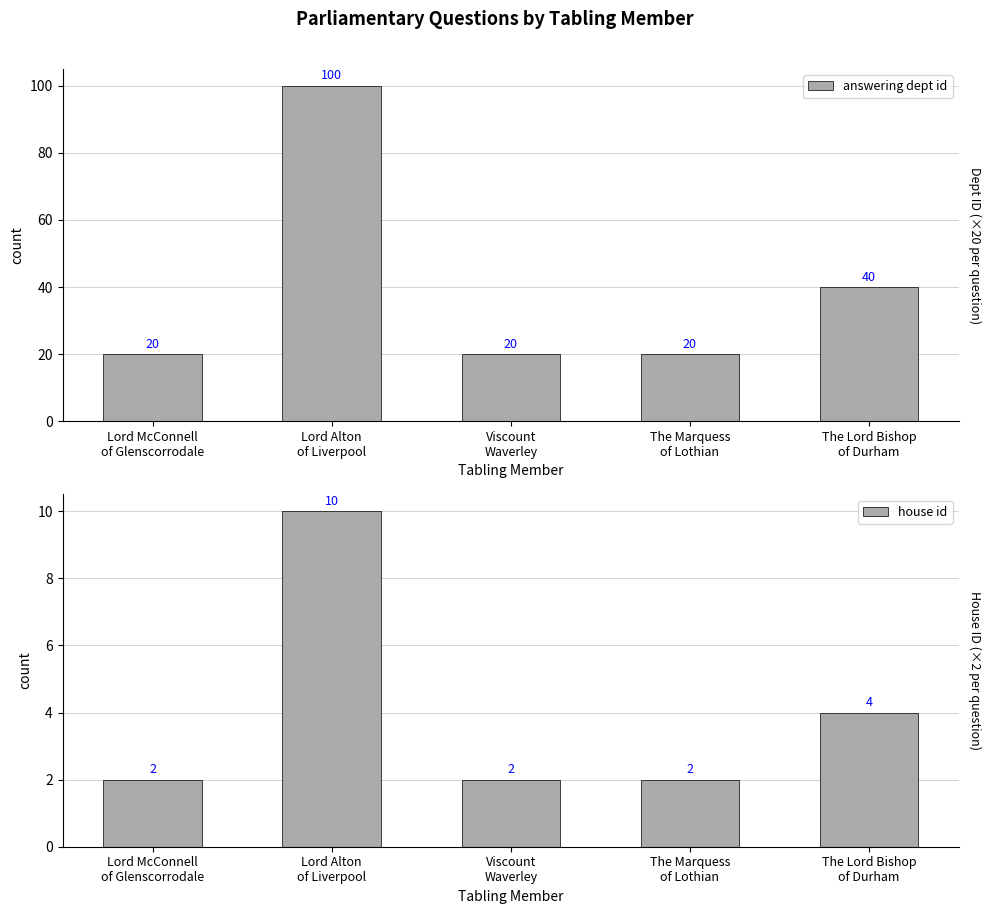

Which series has the widest spread of values?

answering dept id